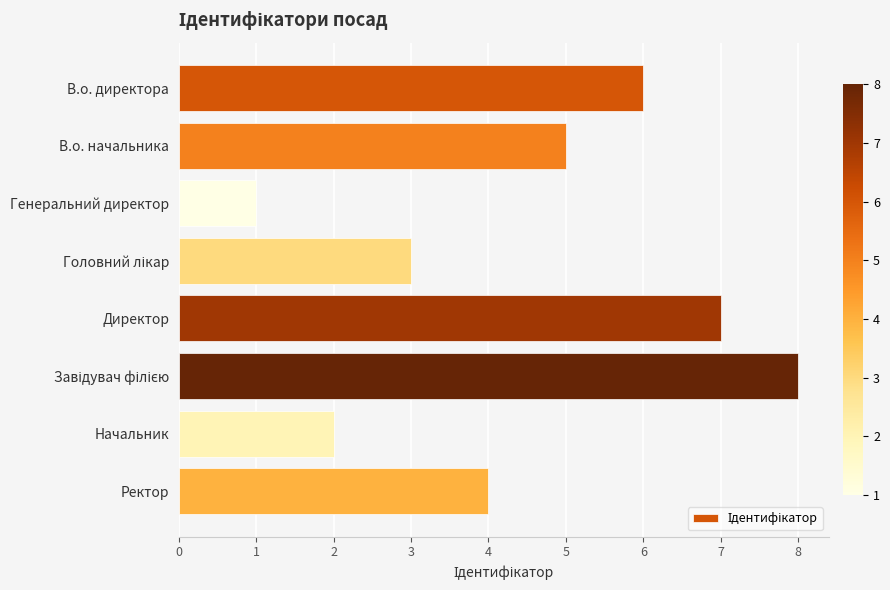

What is the ratio of the value at В.о. директора to the value at Ректор?

1.5